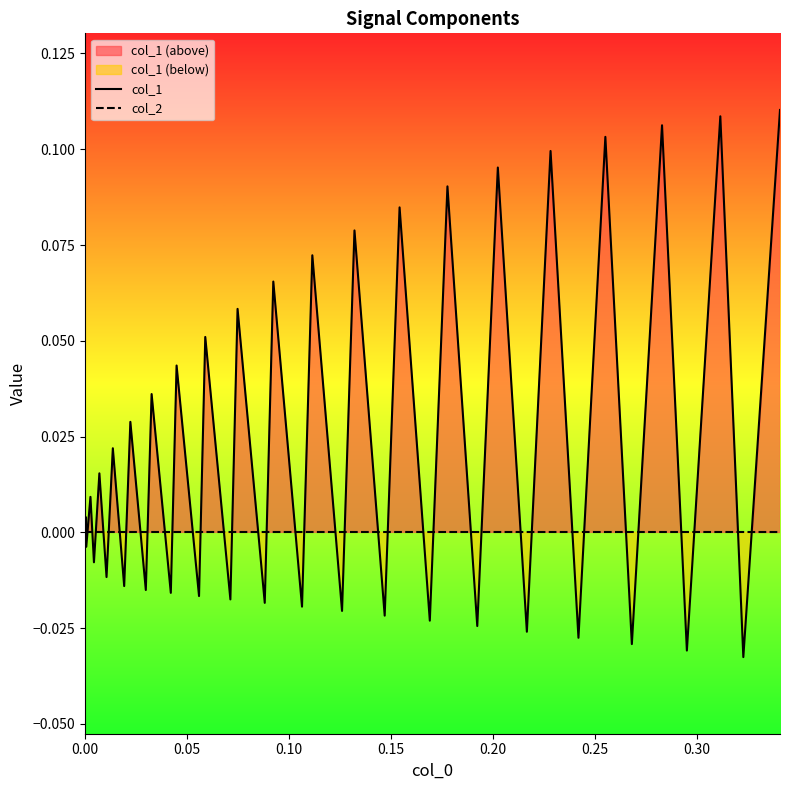

What are all the series names shown in the legend?

col_1, col_2